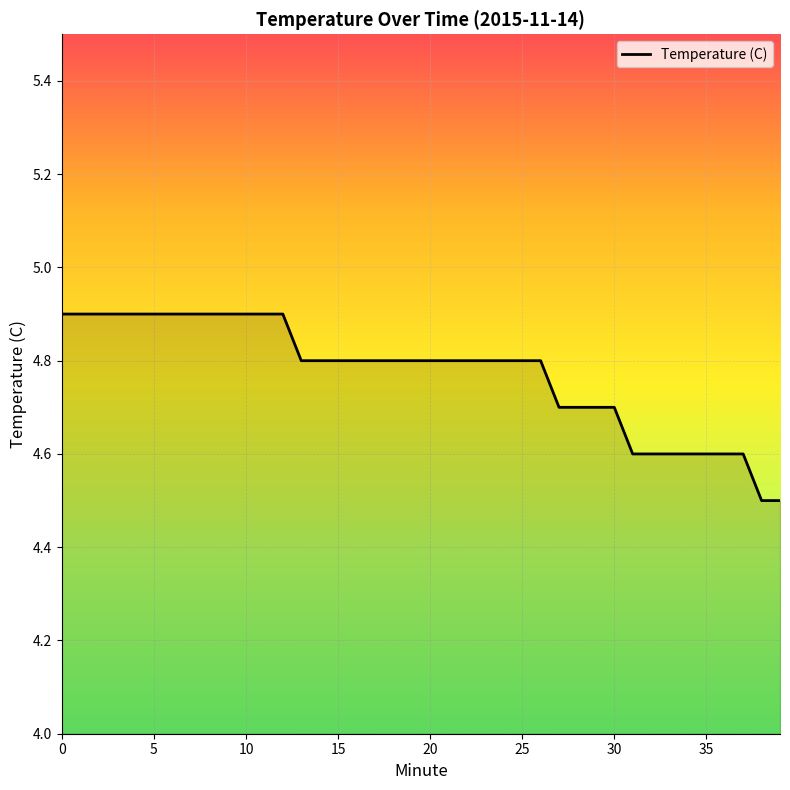

What is the smallest value displayed?

4.5